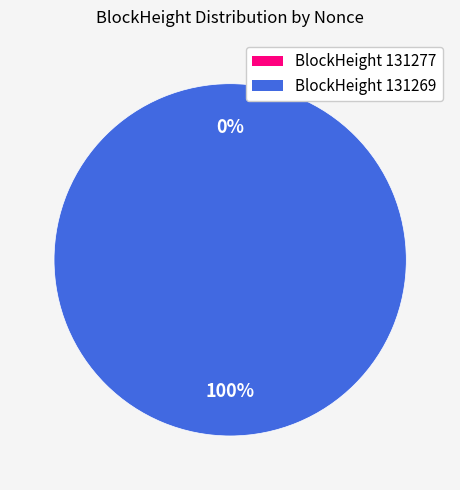

To the nearest percent, what portion does 131269 represent?

100%